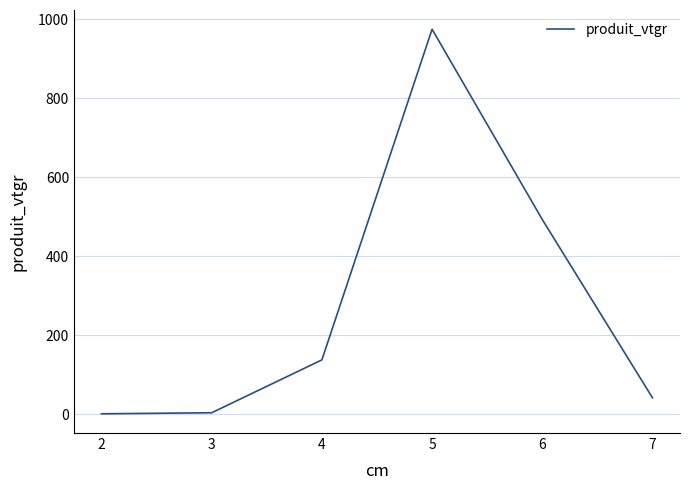

Is it true that the value at 7 is 41.4?

True